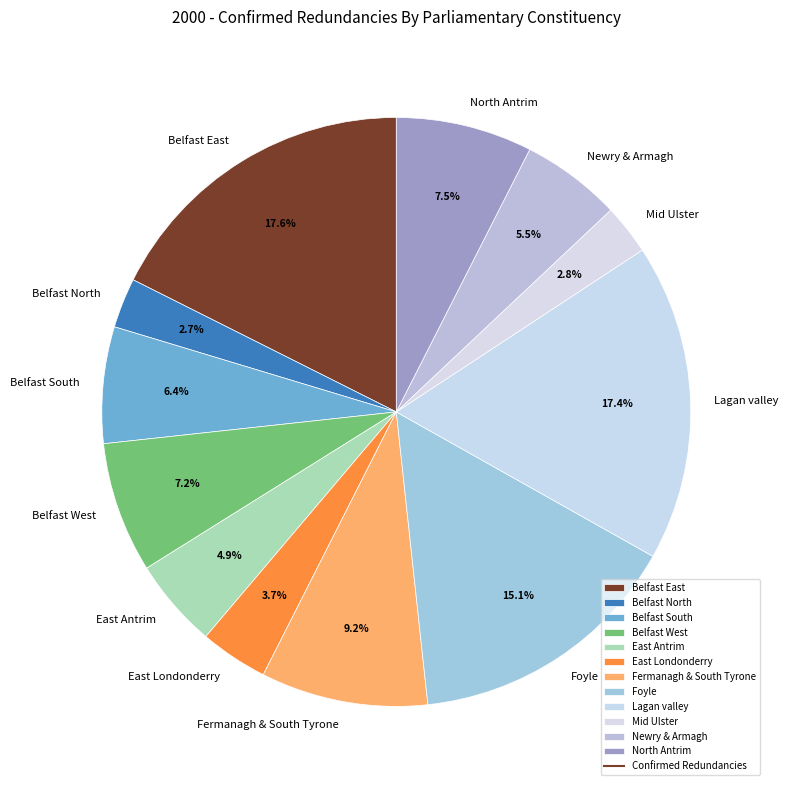

Is Belfast East the majority of the pie?

No